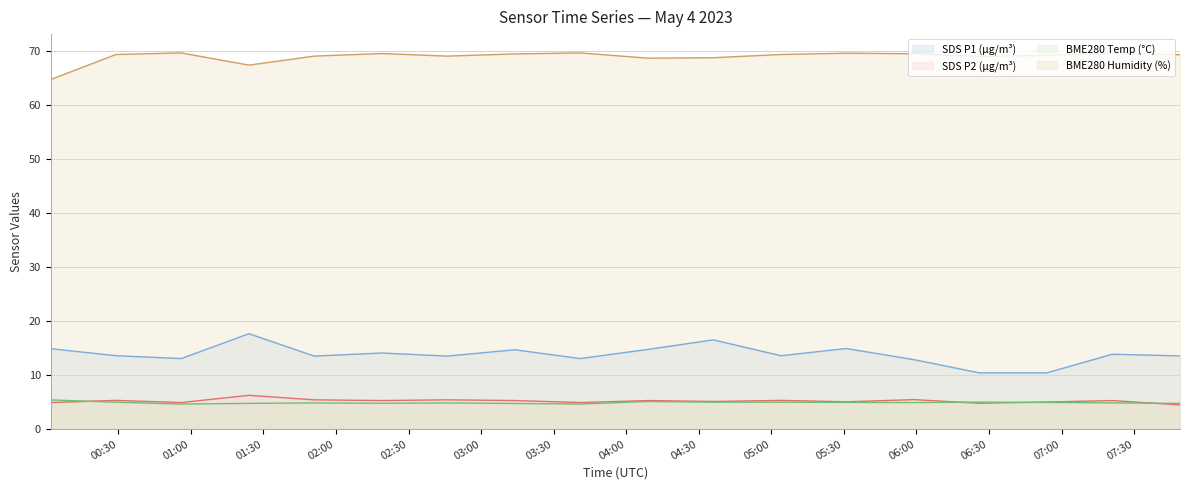

What is the sum of the BME280_hum values at 2023/05/04 00:56 and 2023/05/04 05:59?

139.1